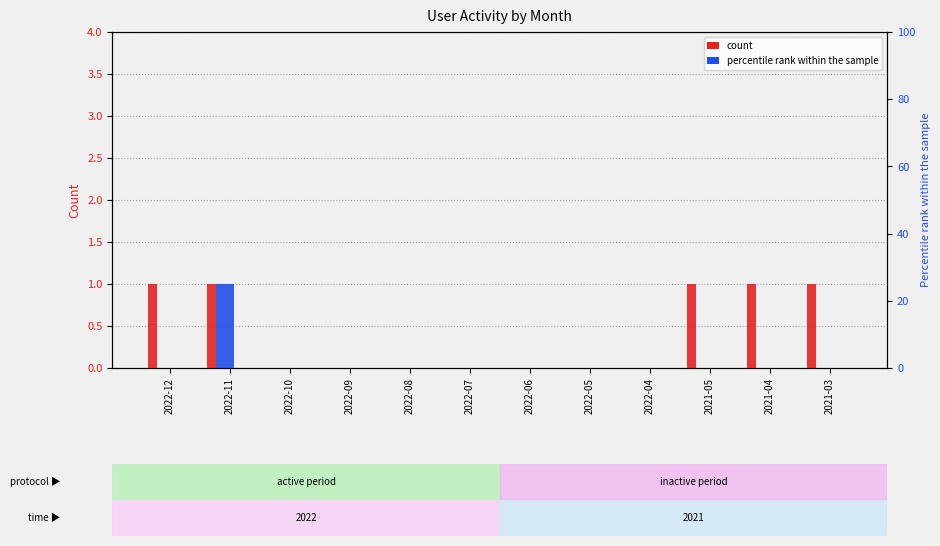

What is the value of the Месячная bar at the 2nd from the left?

1